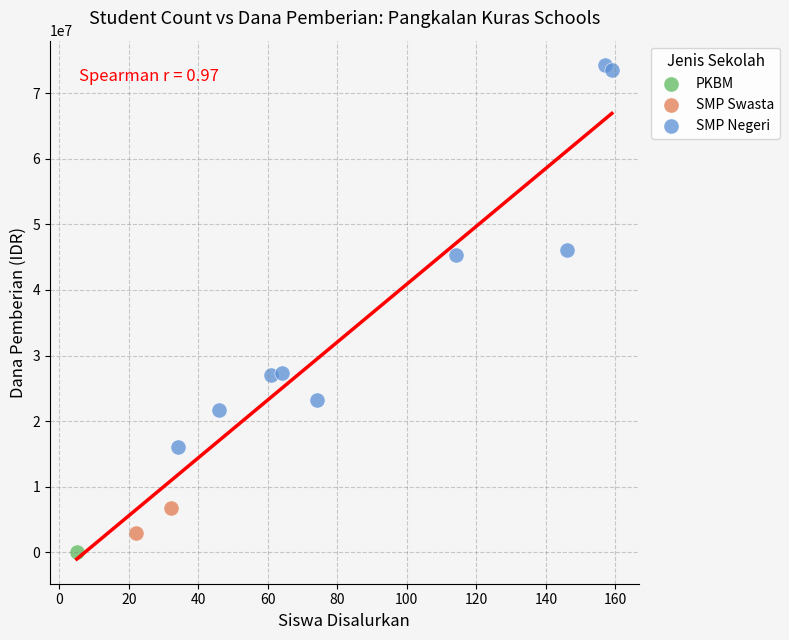

What are all the series names shown in the legend?

PKBM, SMP Swasta, SMP Negeri